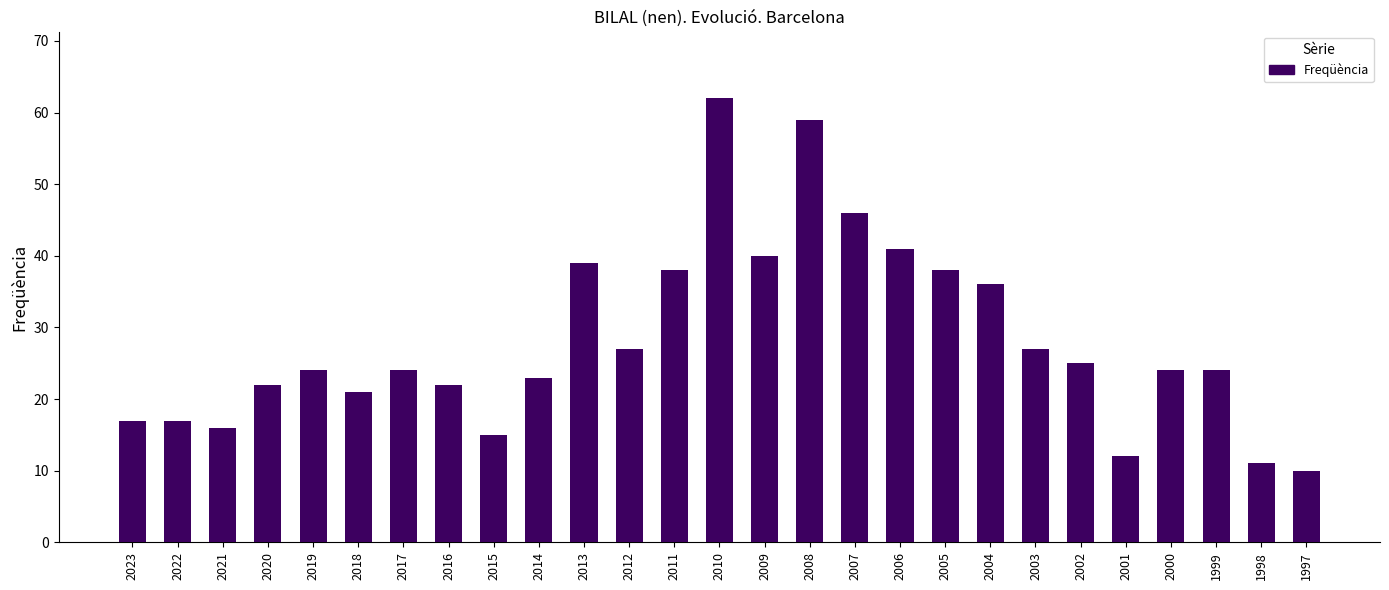

What is the ratio of the value at 2023 to the value at 2005?

0.4